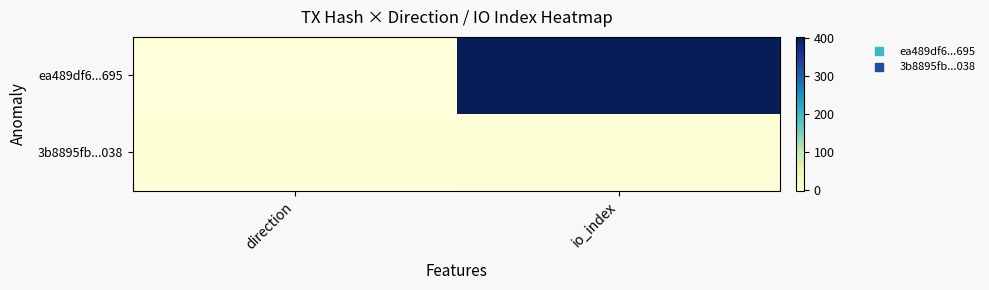

What is the difference between the highest and lowest values at io_index?

400